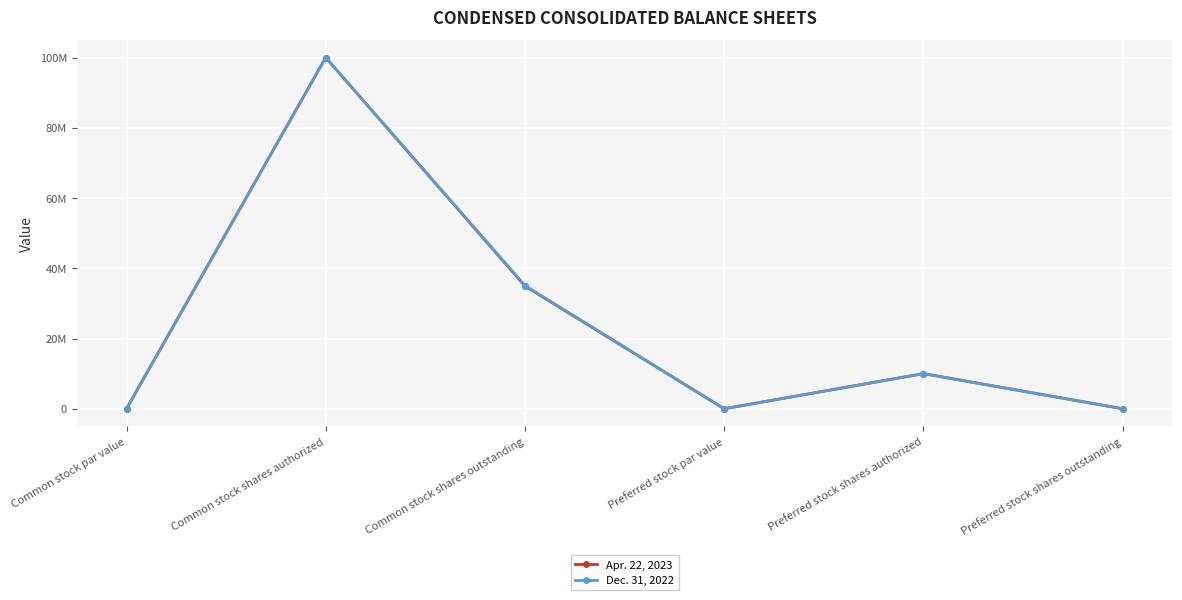

Reading left to right, list all the values displayed in this chart.

Apr. 22, 2023: Common stock par value=0	Common stock shares authorized=100000000	Common stock shares outstanding=34935000	Preferred stock par value=0	Preferred stock shares authorized=10000000	Preferred stock shares outstanding=0
Dec. 31, 2022: Common stock par value=0	Common stock shares authorized=100000000	Common stock shares outstanding=35079000	Preferred stock par value=0	Preferred stock shares authorized=10000000	Preferred stock shares outstanding=0